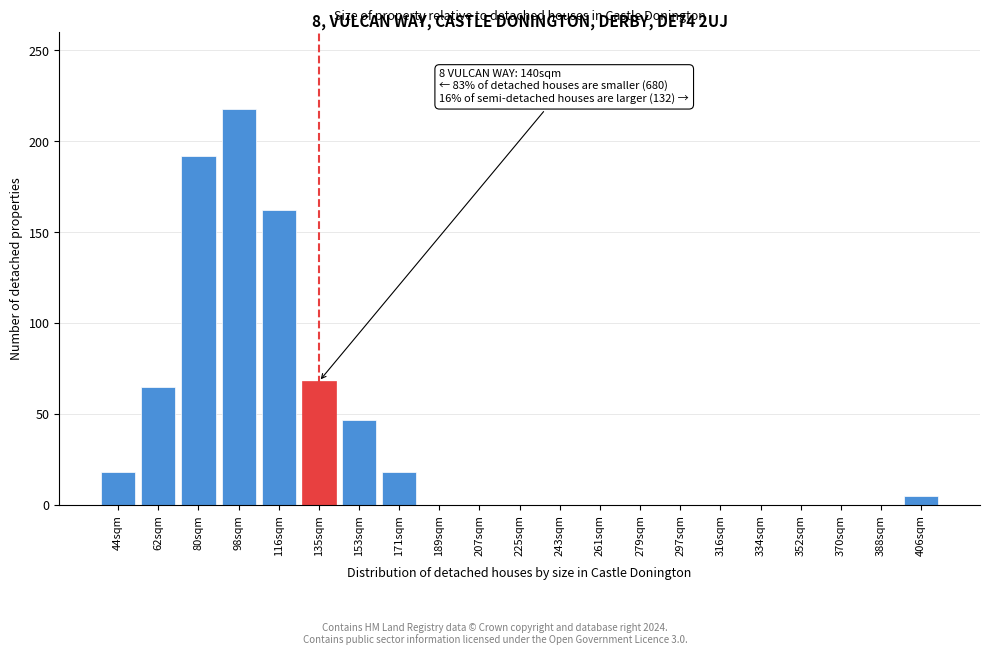

Reading right to left, transcribe all the data shown in this chart.

406sqm=5	388sqm=0	370sqm=0	352sqm=0	334sqm=0	316sqm=0	297sqm=0	279sqm=0	261sqm=0	243sqm=0	225sqm=0	207sqm=0	189sqm=0	171sqm=18	153sqm=47	135sqm=68	116sqm=162	98sqm=218	80sqm=192	62sqm=65	44sqm=18